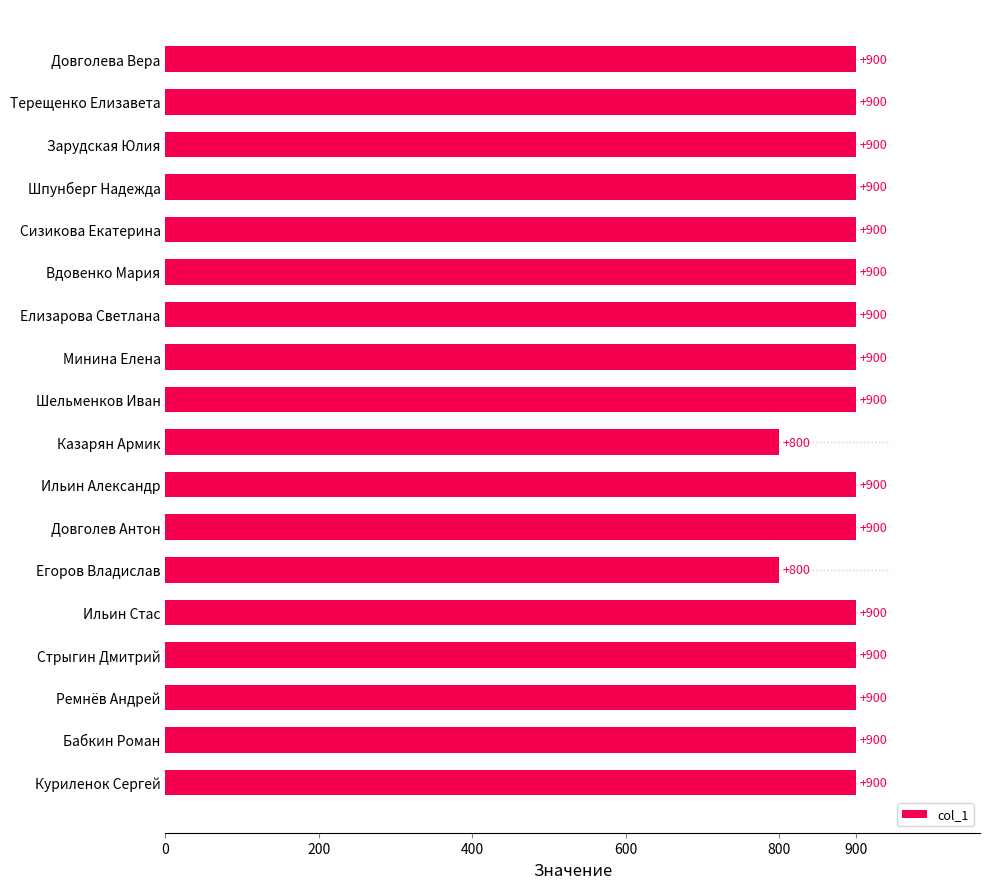

What is the approximate value at Довголева Вера, to the nearest 10?

900